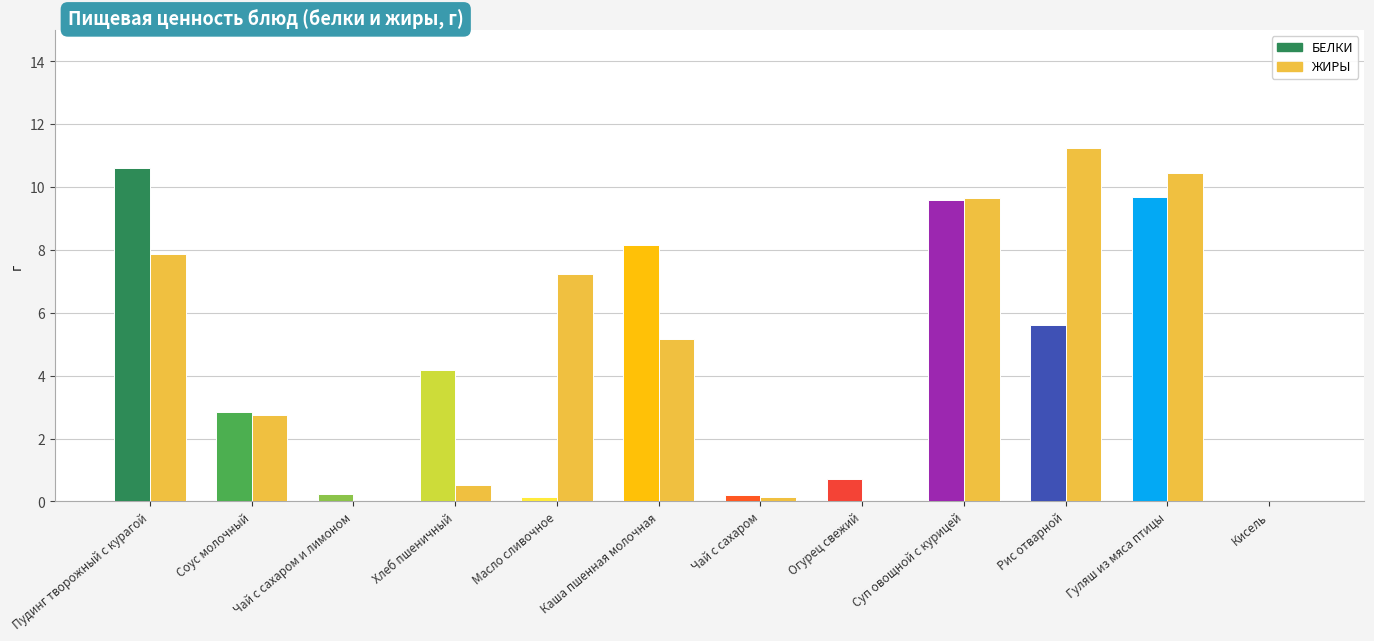

How many values in the ЖИРЫ series exceed 5?

6